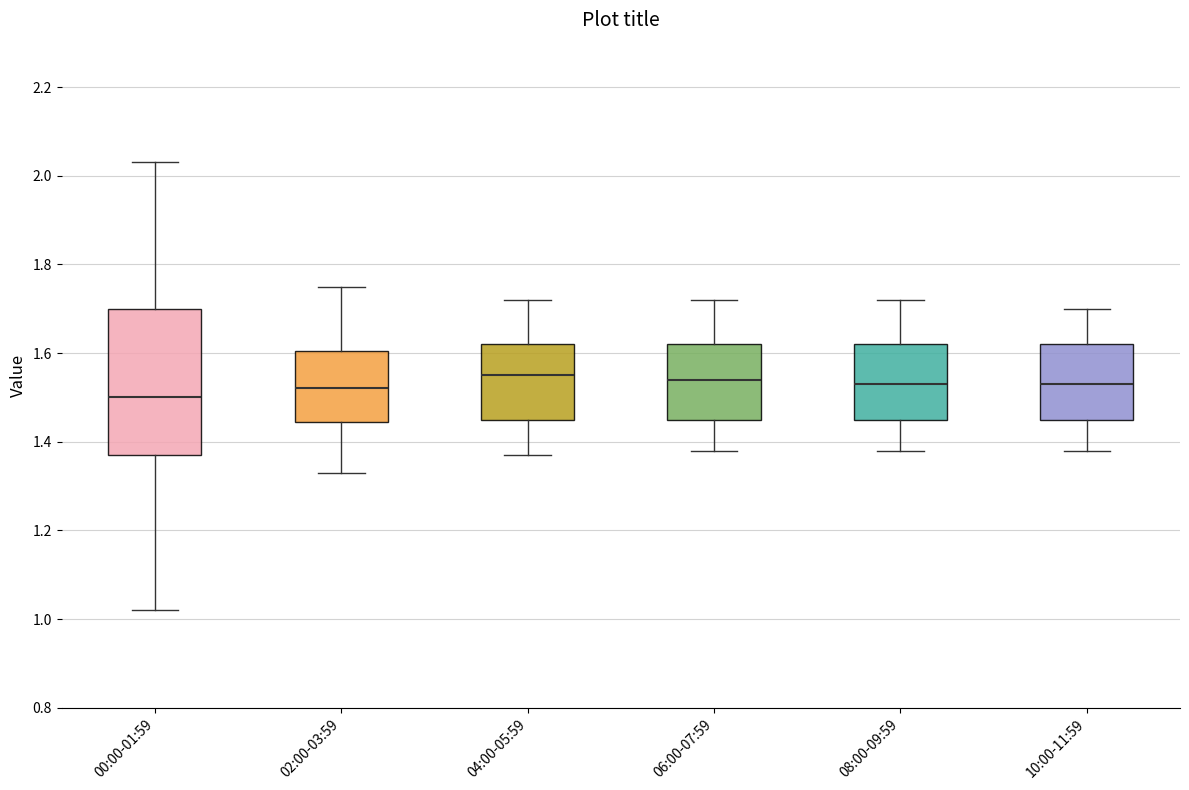

Where does the lower whisker of the box for 10:00-11:59 end on the y-axis? The values are not printed on the chart, so give them approximately, as read against the axis.

1.38